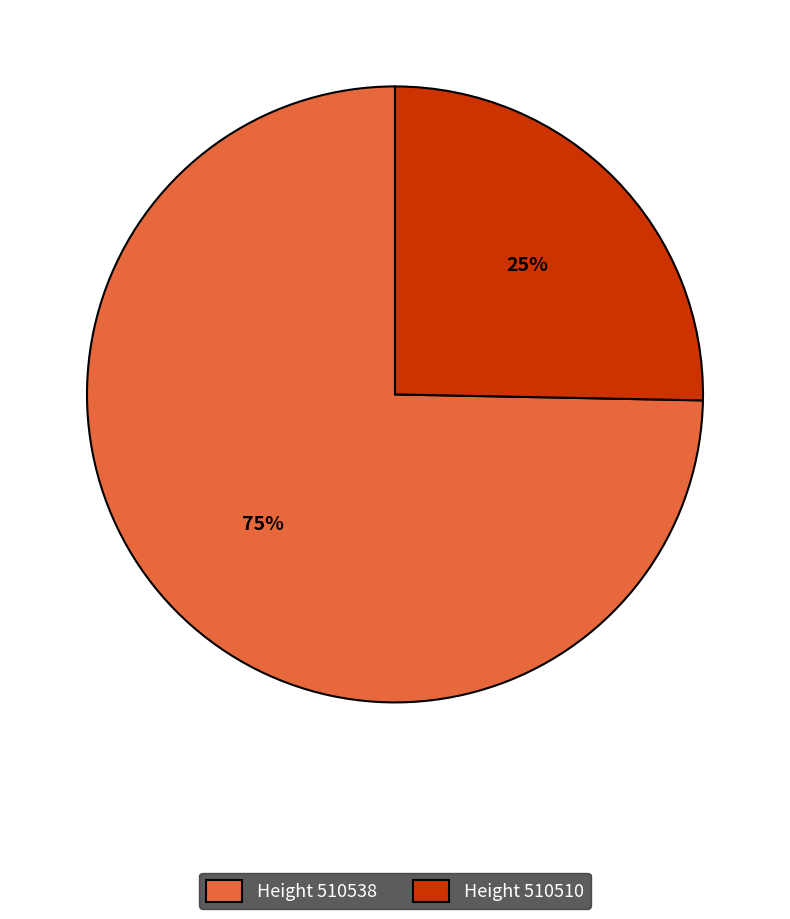

Is the sum of Height 510538 and Height 510510 greater than half?

Yes